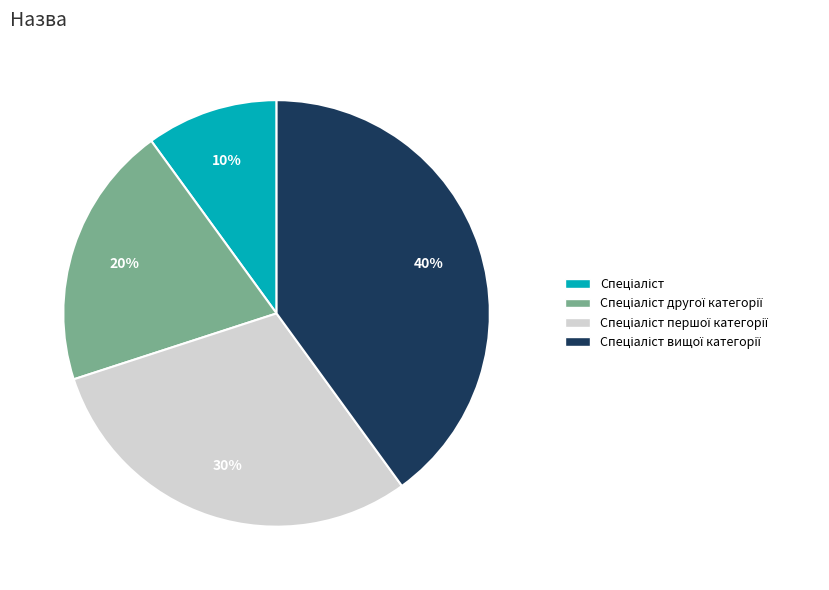

To the nearest percent, what is the average slice percentage?

25%